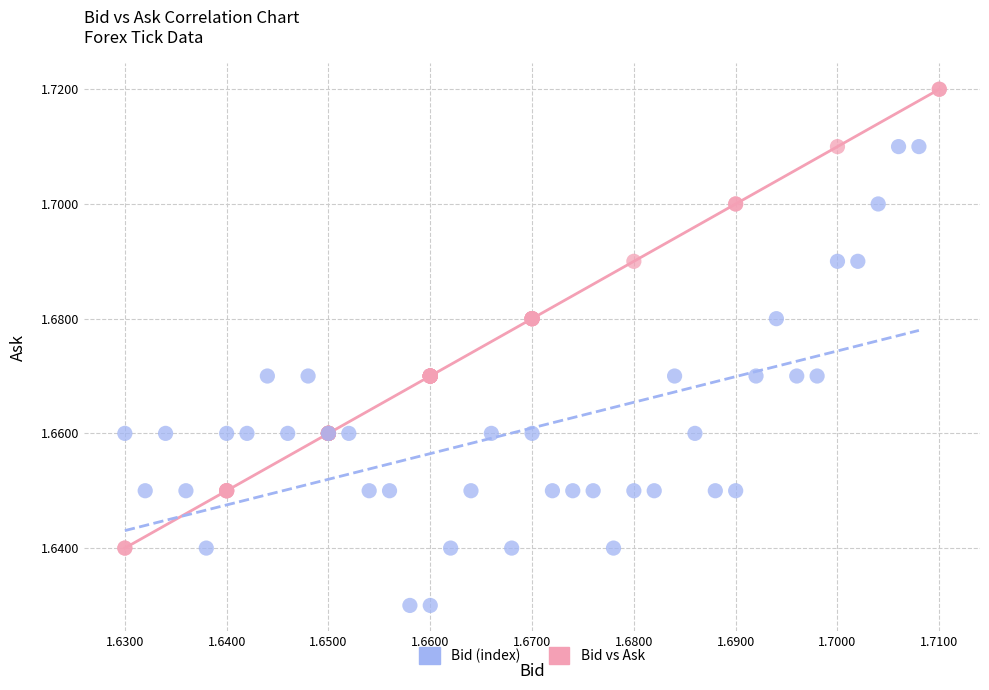

Which series reaches the maximum Y coordinate?

Bid vs Ask